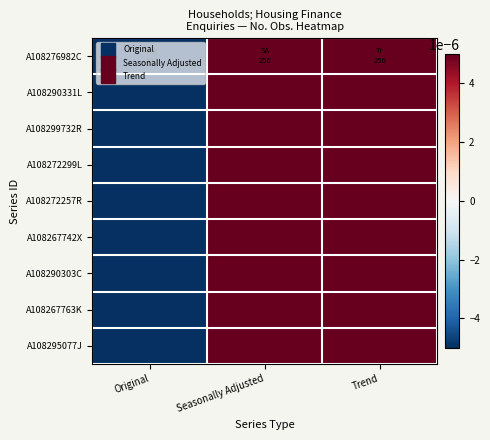

At which category does the chart reach its minimum across all series?

Original